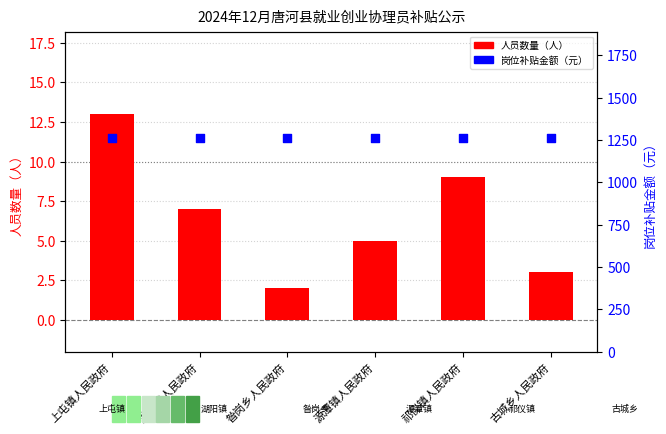

Which series reaches the maximum Y coordinate?

岗位补贴金额（元）